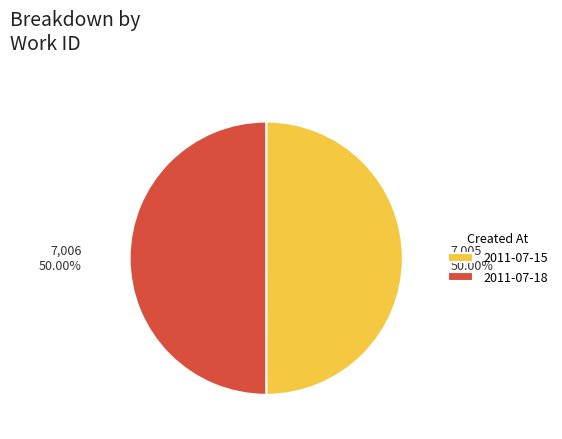

What is the ratio of the value at 2011-07-18 to the value at 2011-07-15?

1.0